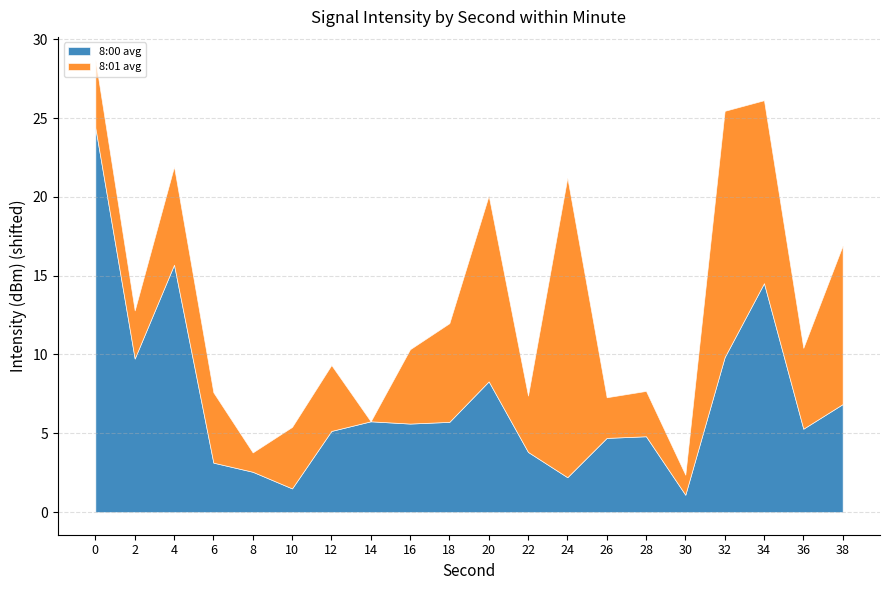

How many lines are shown in the chart?

2